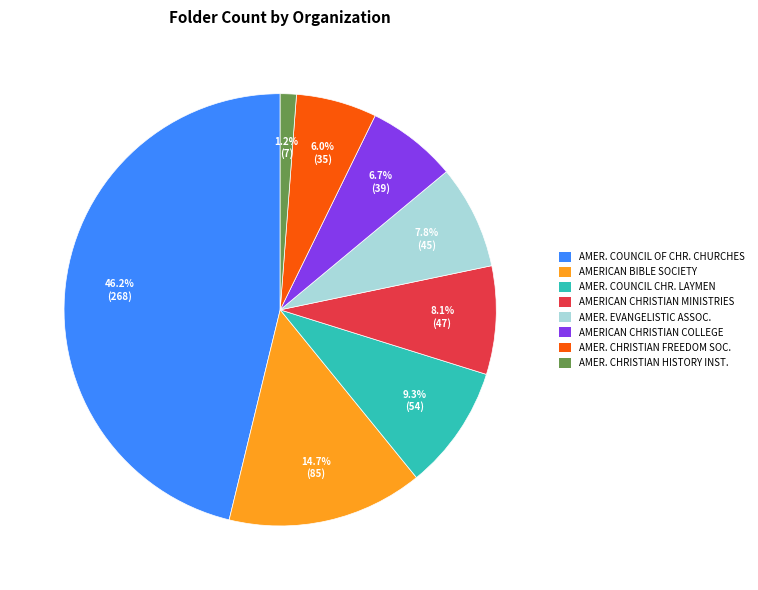

Does any single category account for the majority?

No